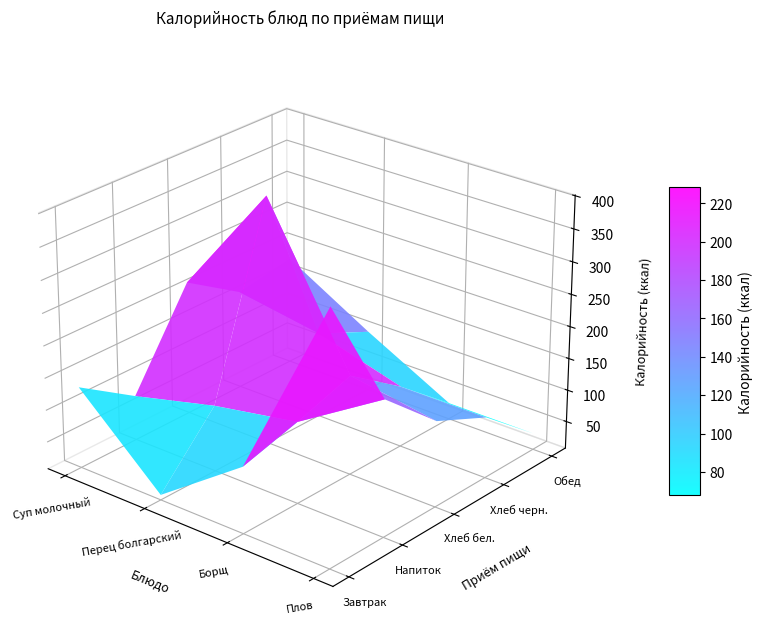

At which category is the sum across all series the highest?

Хлеб бел.